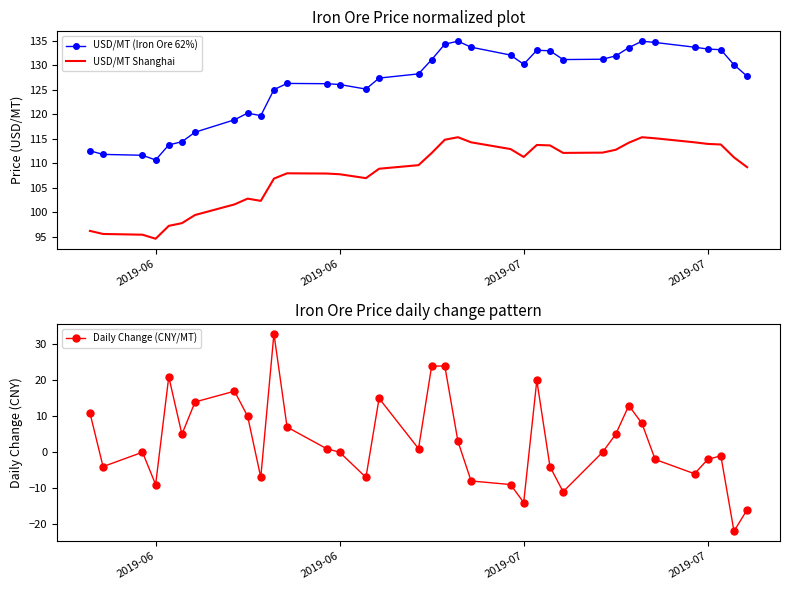

Does the chart have visible grid lines?

No